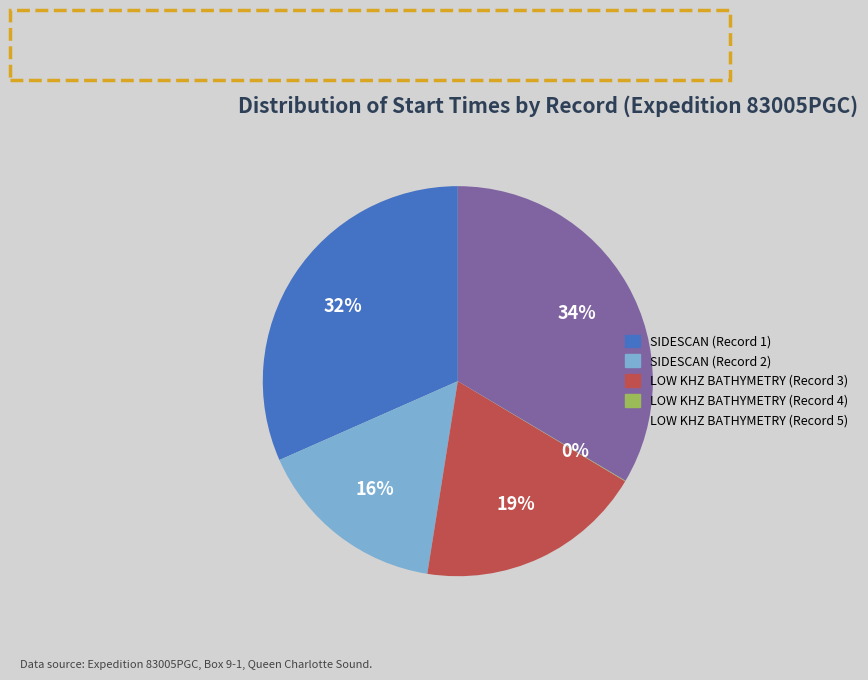

To the nearest percent, what is the difference between the LOW KHZ BATHYMETRY (Record 3) and SIDESCAN (Record 1) slice percentages?

13%